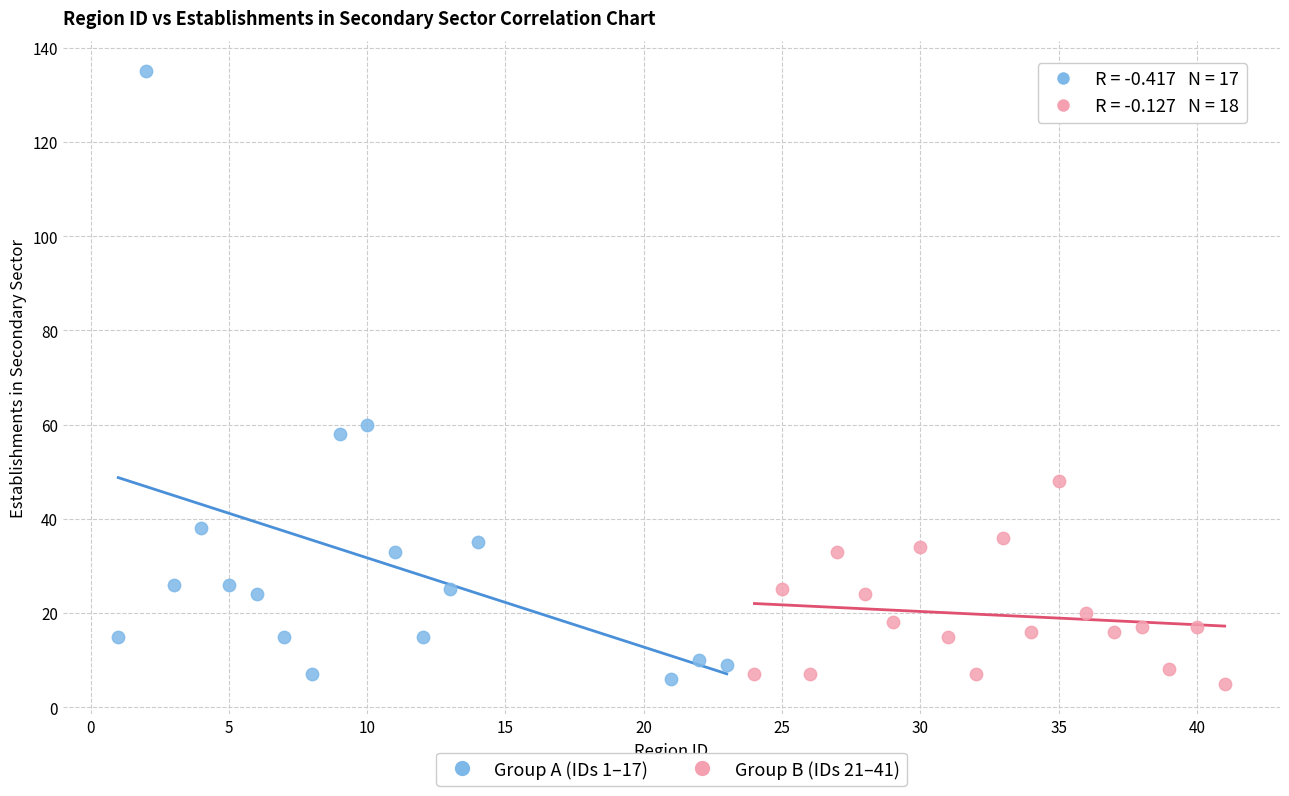

Which series contains the highest Y value?

Group A (IDs 1–17)